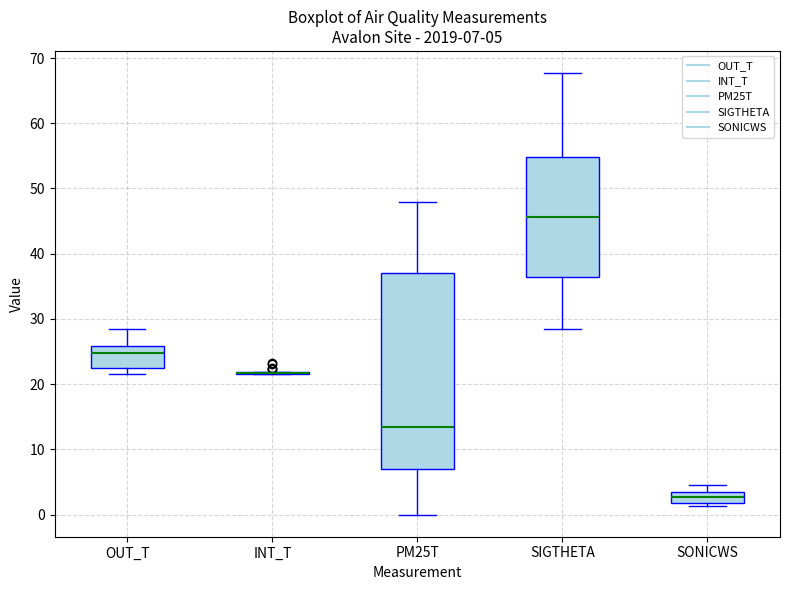

Which box is the tallest, from its lower edge to its upper edge?

PM25T